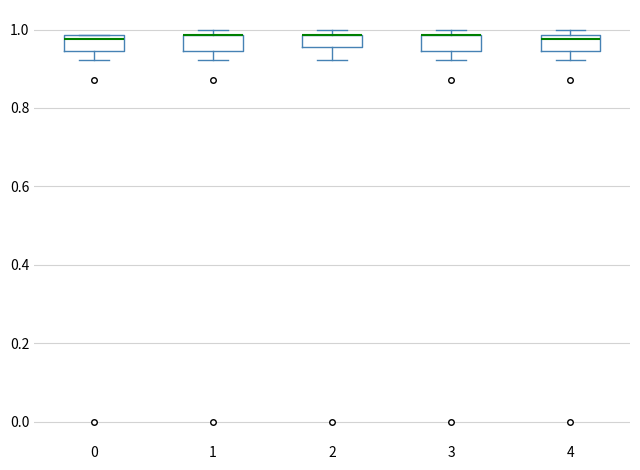

Reading left to right, transcribe this box plot: for each box, give where its median line is, the range the box spans, and where its two whiskers end, as read against the y-axis. The values are not printed on the chart, so give them approximately, as read against the axis.

0: median 0.98 (just below the box's upper edge), box 0.94 to 0.98, whiskers 0.92 to 0.98
1: median 0.98 (drawn on the box's upper edge), box 0.94 to 0.98, whiskers 0.92 to 1.00
2: median 0.98 (drawn on the box's upper edge), box 0.96 to 0.98, whiskers 0.92 to 1.00
3: median 0.98 (drawn on the box's upper edge), box 0.94 to 0.98, whiskers 0.92 to 1.00
4: median 0.98 (just below the box's upper edge), box 0.94 to 0.98, whiskers 0.92 to 1.00